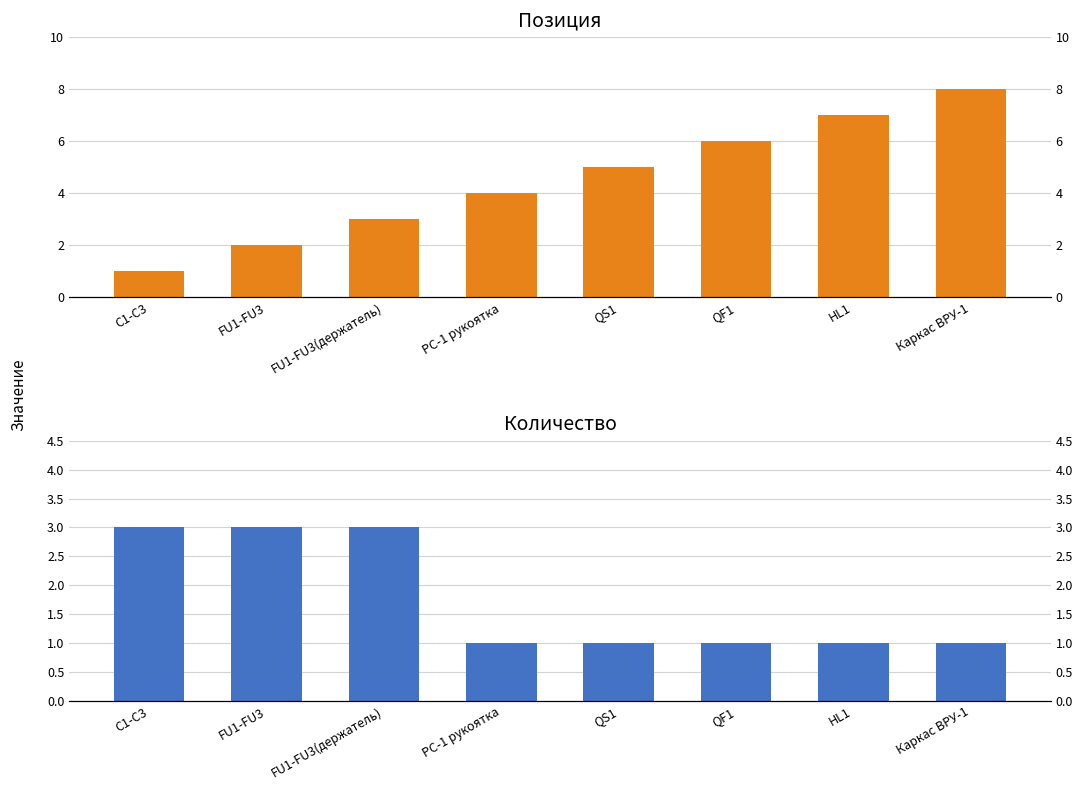

Reading left to right, transcribe all the data shown in this chart.

Поз.: C1-C3=1	FU1-FU3=2	FU1-FU3(держатель)=3	РС-1 рукоятка=4	QS1=5	QF1=6	HL1=7	Каркас ВРУ-1=8
Кол: C1-C3=3	FU1-FU3=3	FU1-FU3(держатель)=3	РС-1 рукоятка=1	QS1=1	QF1=1	HL1=1	Каркас ВРУ-1=1